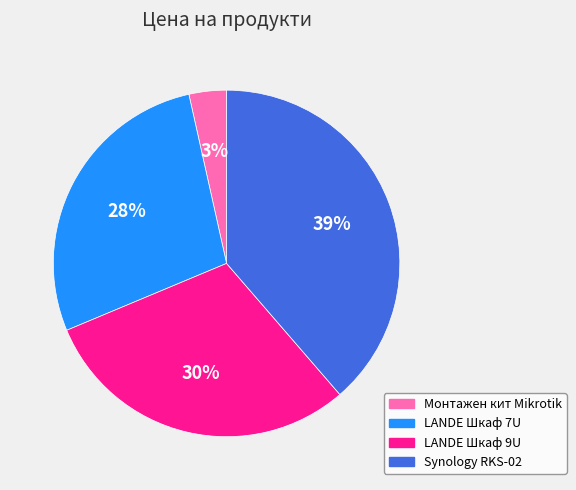

Do LANDE Шкаф 9U and LANDE Шкаф 7U together represent more than half of the pie?

Yes